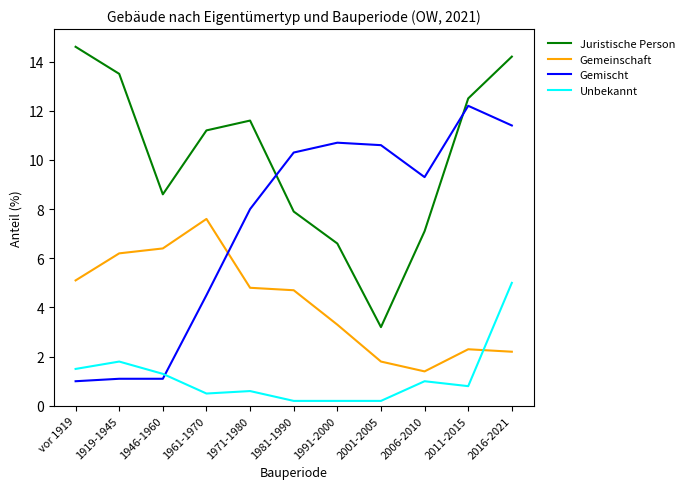

At how many categories does at least one series exceed 13?

3